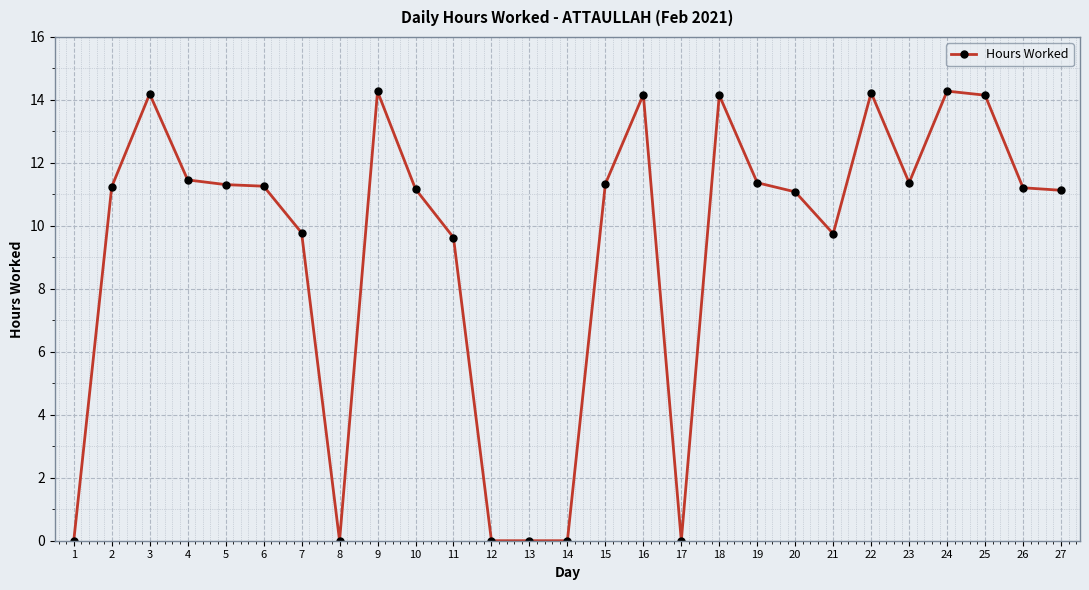

How many lines are shown in the chart?

1